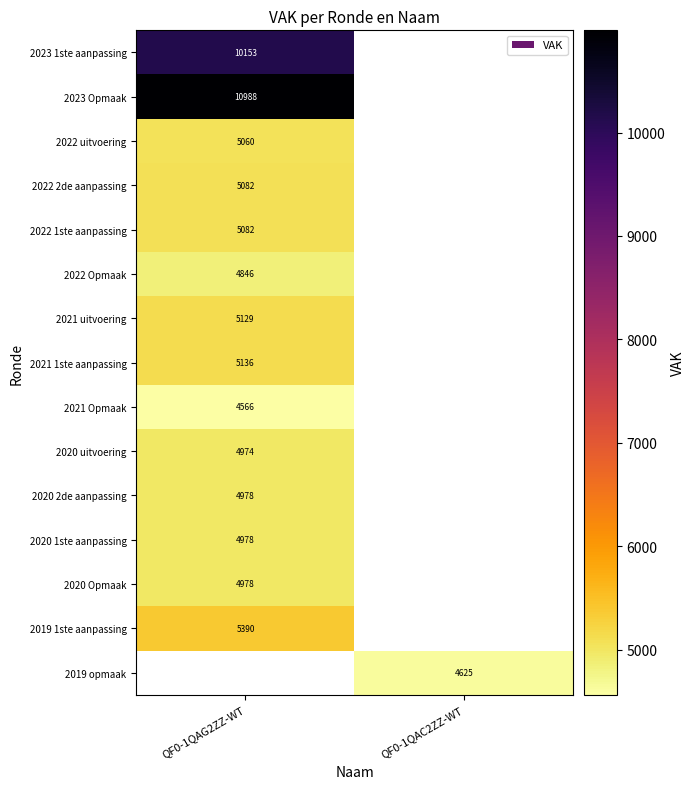

Is it true that 2021 Opmaak equals 1105 at QF0-1QAG2ZZ-WT?

False